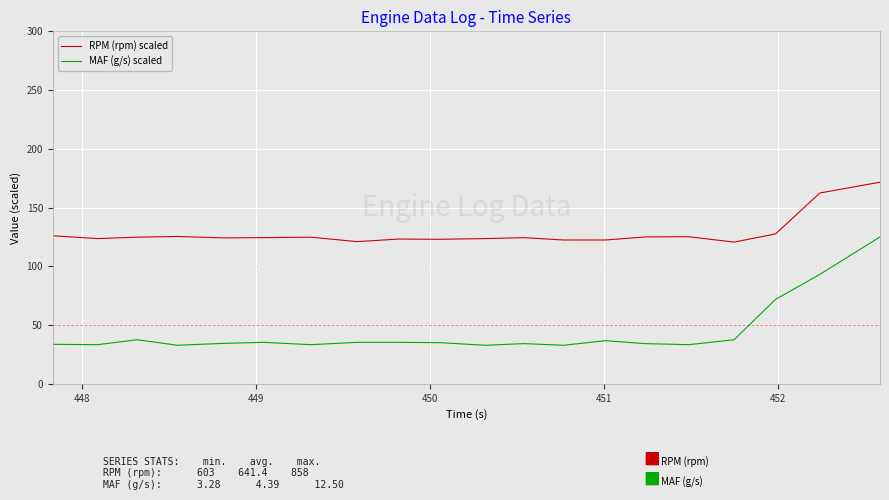

List the series in order of their peak value, lowest first.

MAF (g/s) scaled, RPM (rpm) scaled